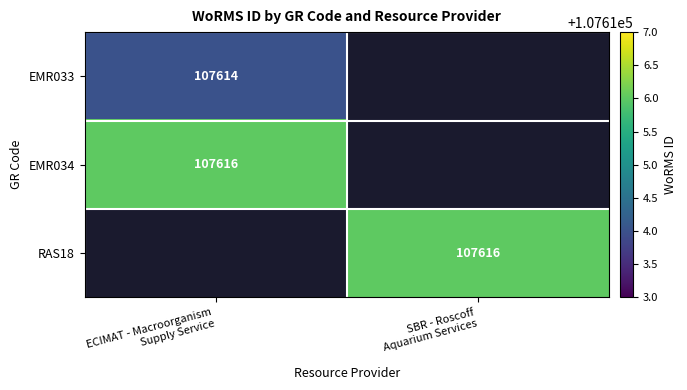

At which category is the sum across all series the highest?

ECIMAT - Macroorganism
Supply Service